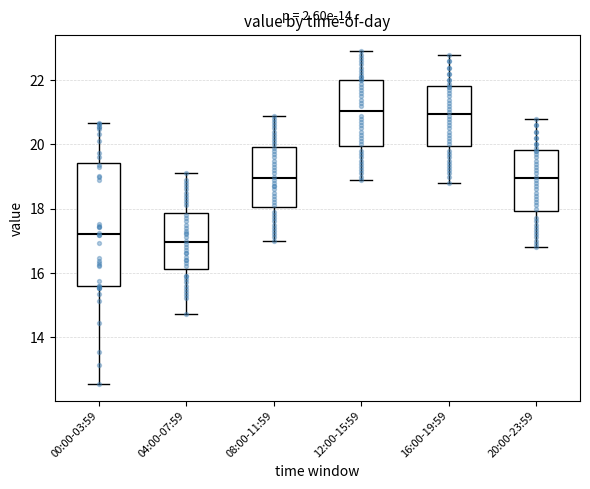

Reading left to right, read every box against the y-axis: the position of its median line, the range the box covers, and the ends of its whiskers. The values are not printed on the chart, so give them approximately, as read against the axis.

00:00-03:59: median 17.2, box 15.6 to 19.4, whiskers 12.6 to 20.6
04:00-07:59: median 17.0, box 16.2 to 17.8, whiskers 14.8 to 19.2
08:00-11:59: median 19.0, box 18.0 to 20.0, whiskers 17.0 to 21.0
12:00-15:59: median 21.0, box 20.0 to 22.0, whiskers 19.0 to 23.0
16:00-19:59: median 21.0, box 20.0 to 21.8, whiskers 18.8 to 22.8
20:00-23:59: median 19.0, box 18.0 to 19.8, whiskers 16.8 to 20.8